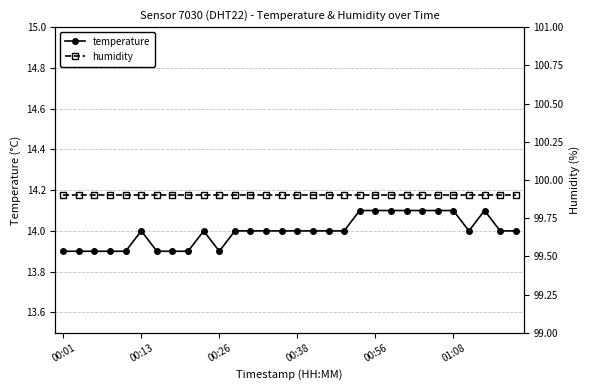

What is the difference between the highest and lowest values at 19?

85.8